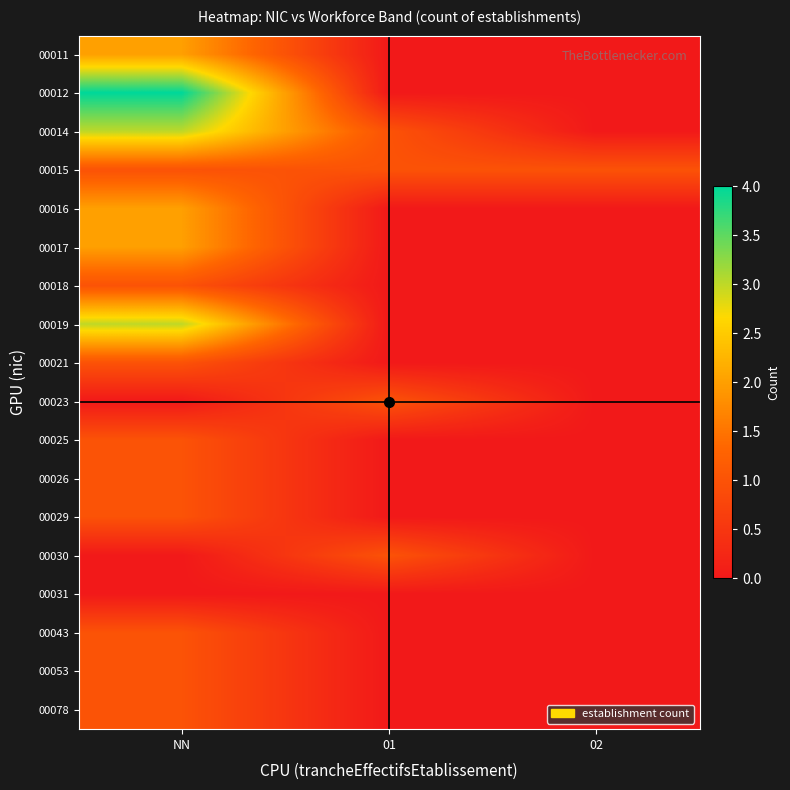

How many series are shown in this chart?

18